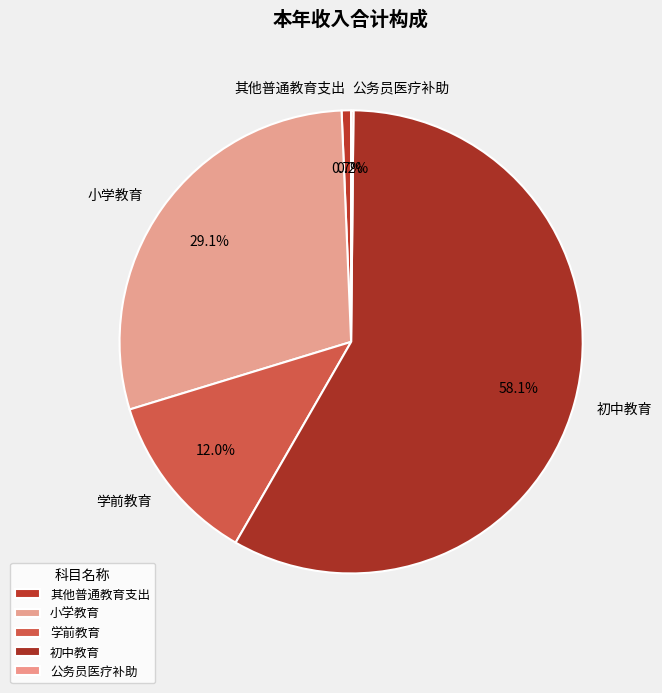

Does any single category account for the majority?

Yes